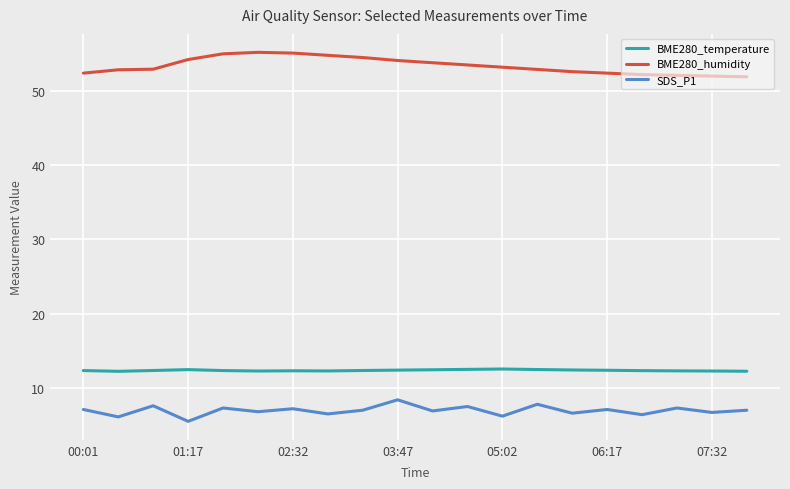

True or false: SDS_P1 and BME280_temperature intersect in this chart.

False